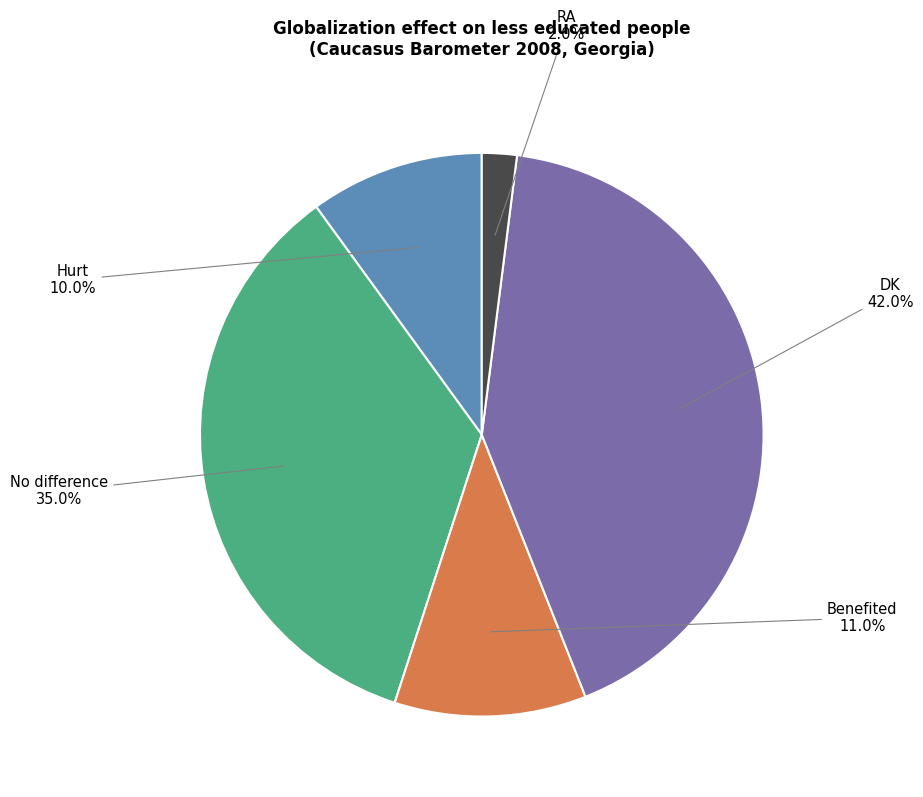

Count the number of slices in the pie.

5